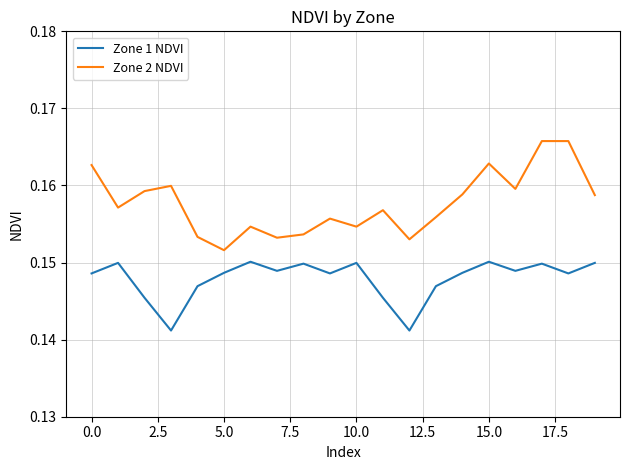

List the series in order of their overall mean, lowest first.

Zone 1 NDVI, Zone 2 NDVI